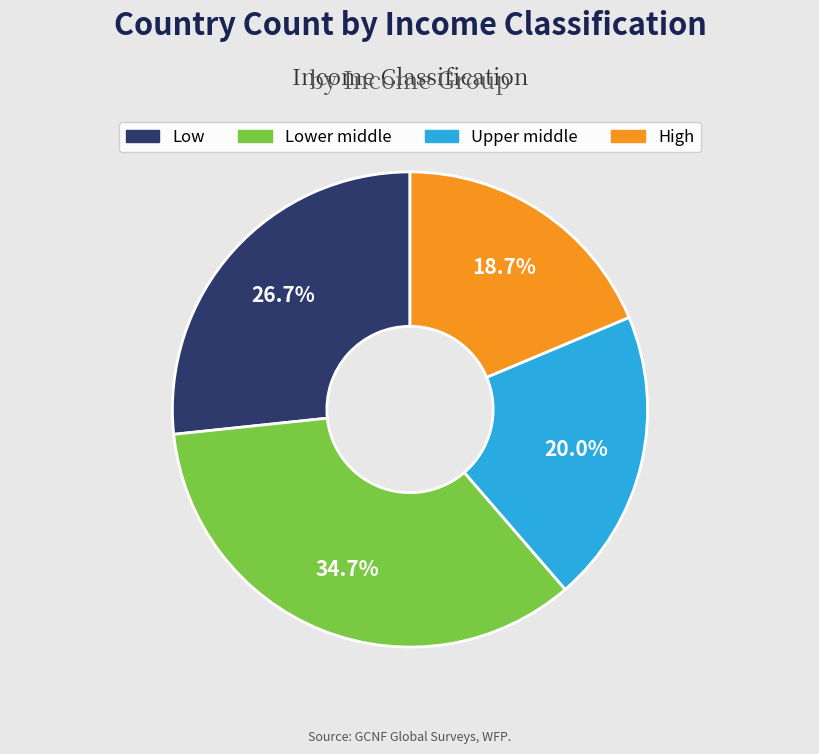

Approximately how many times larger is the value at Low compared to Lower middle?

0.8